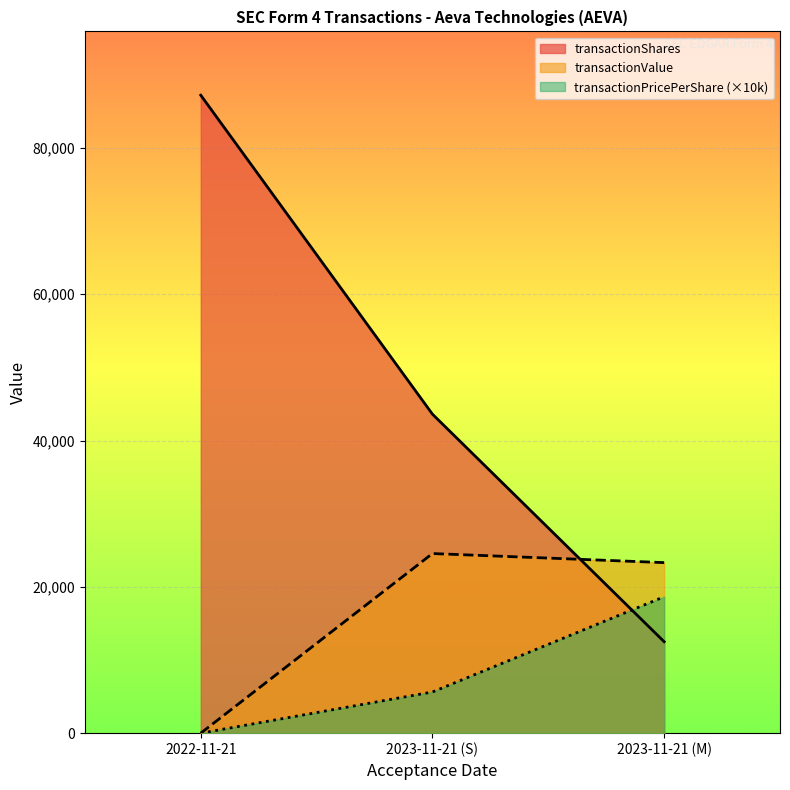

What is the difference between the highest and lowest values at 2022-11-21?

87209